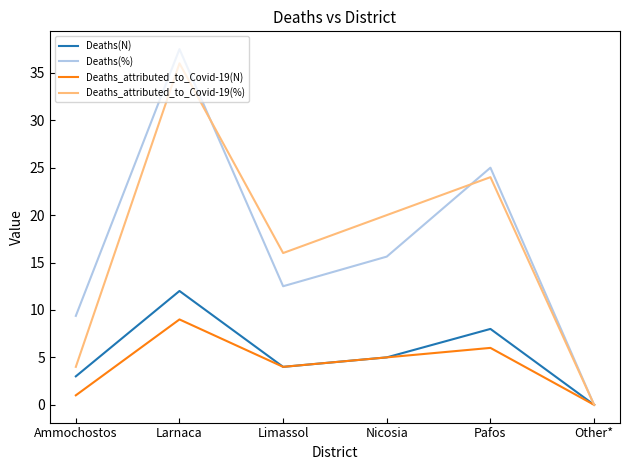

At which label is Deaths(%) closest to 18?

Nicosia